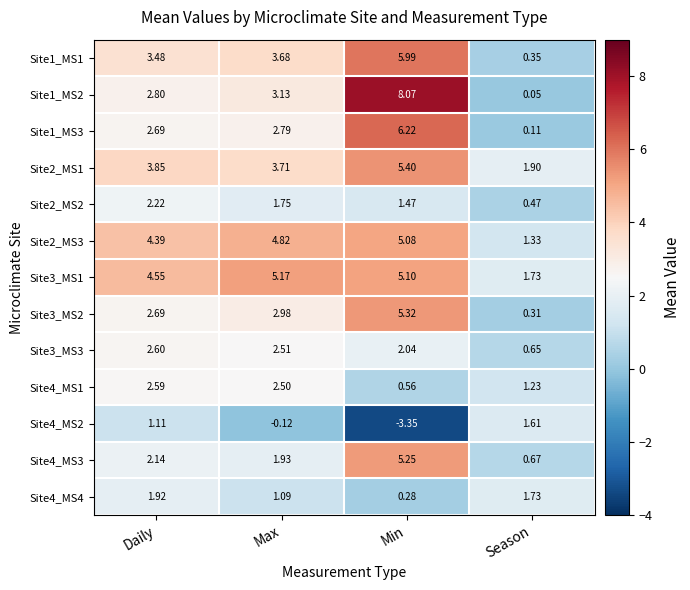

What is the maximum value shown in the chart?

8.1